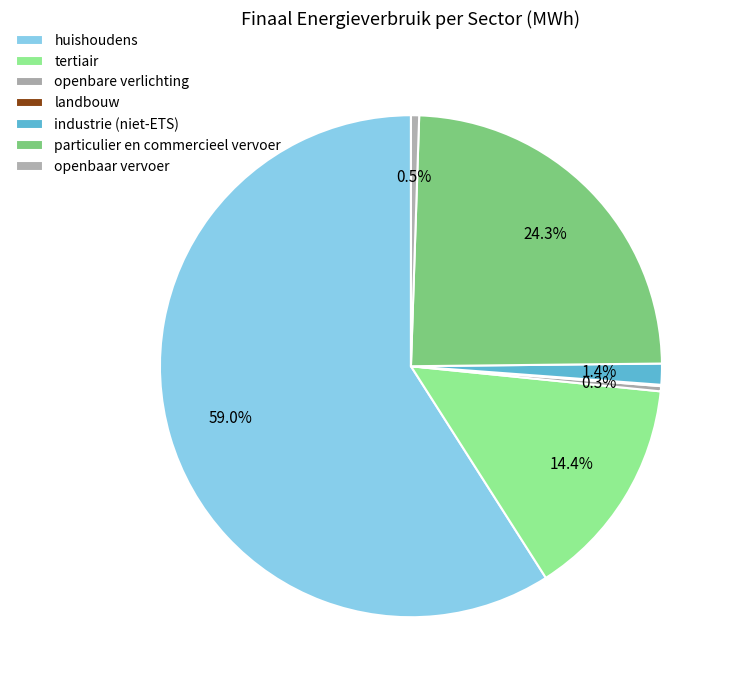

Which category accounts for the majority?

huishoudens